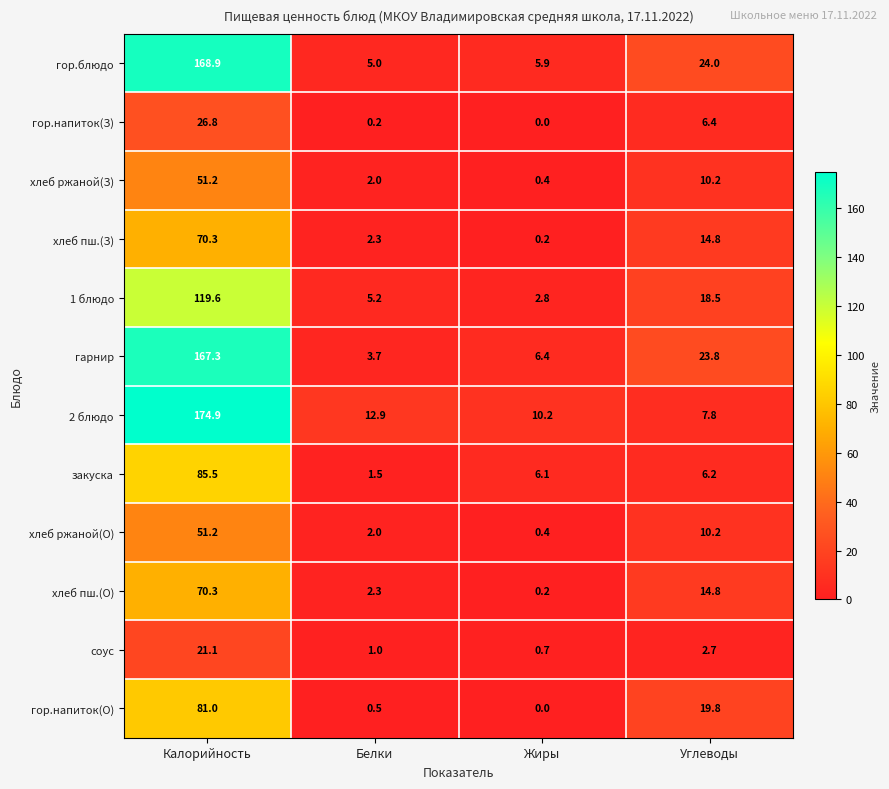

How many values in the закуска series are below 6?

1